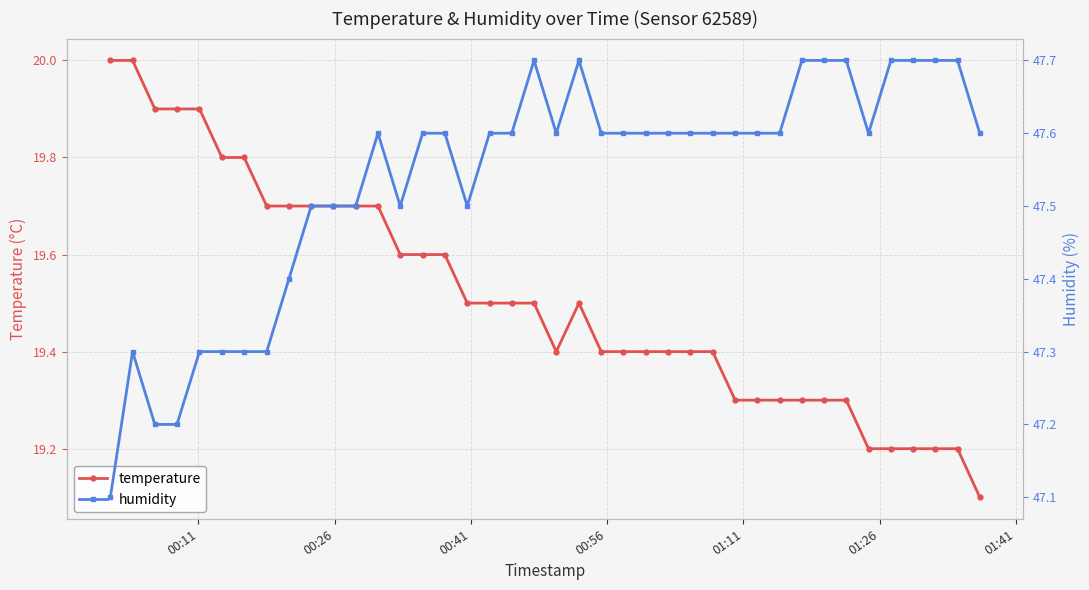

What is the average value of the humidity series?

47.5